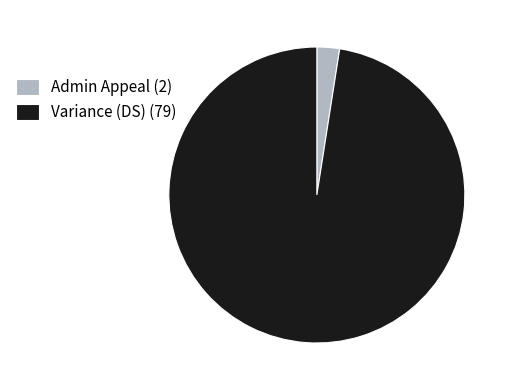

Combined, do Admin Appeal (2) and Variance (DS) (79) account for over 50%?

Yes